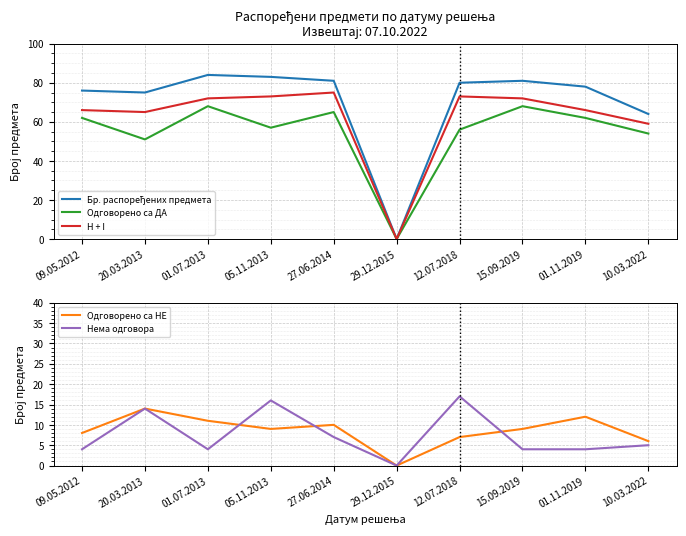

True or false: Одговорено са НЕ and Одговорено са ДА intersect in this chart.

False